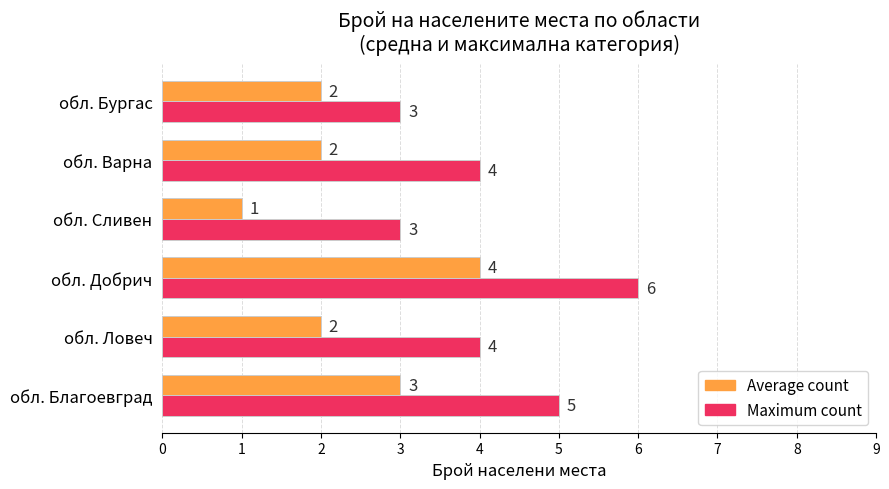

Rank the series by their average value, from highest to lowest.

Maximum count, Average count